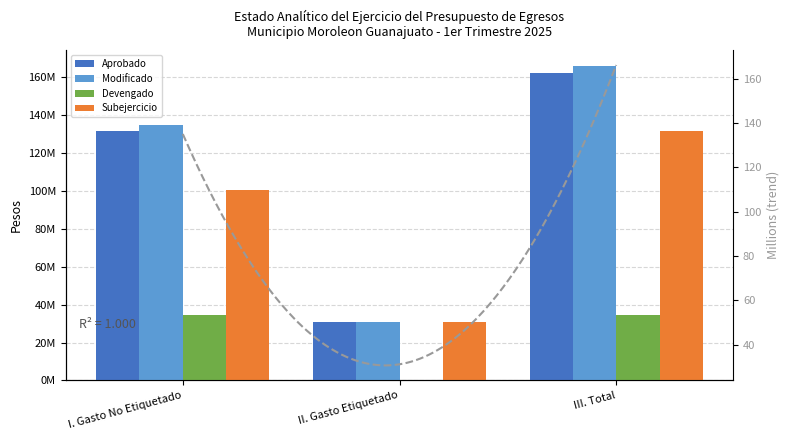

What is the sum of all Devengado values?

68.9